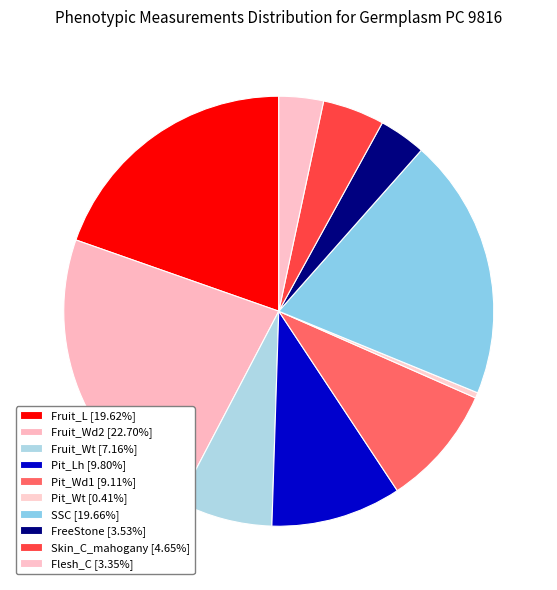

Do FreeStone and Pit_Lh together represent more than half of the pie?

No